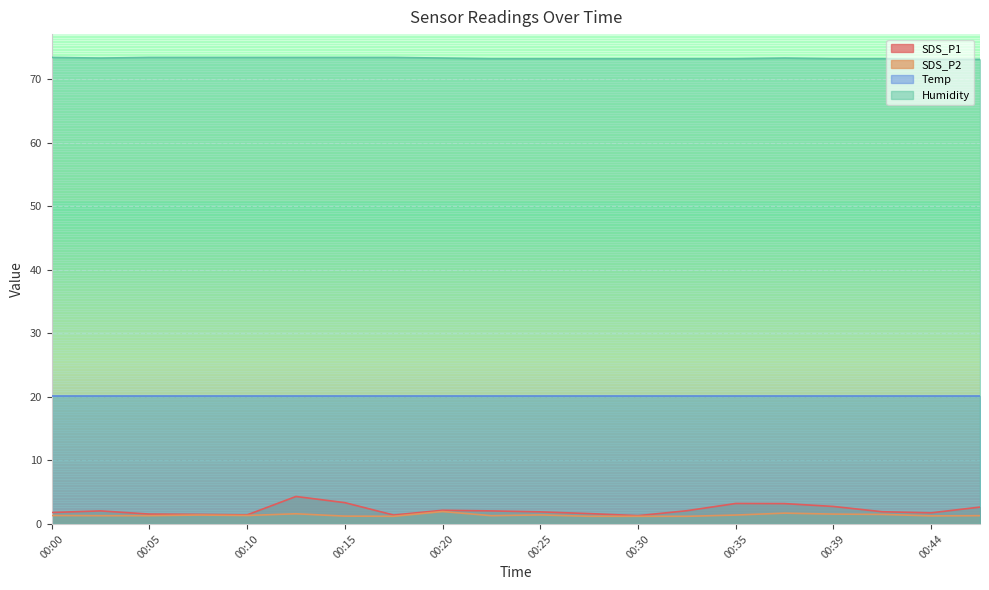

Rank the series by their maximum value, from highest to lowest.

Humidity, Temp, SDS_P1, SDS_P2